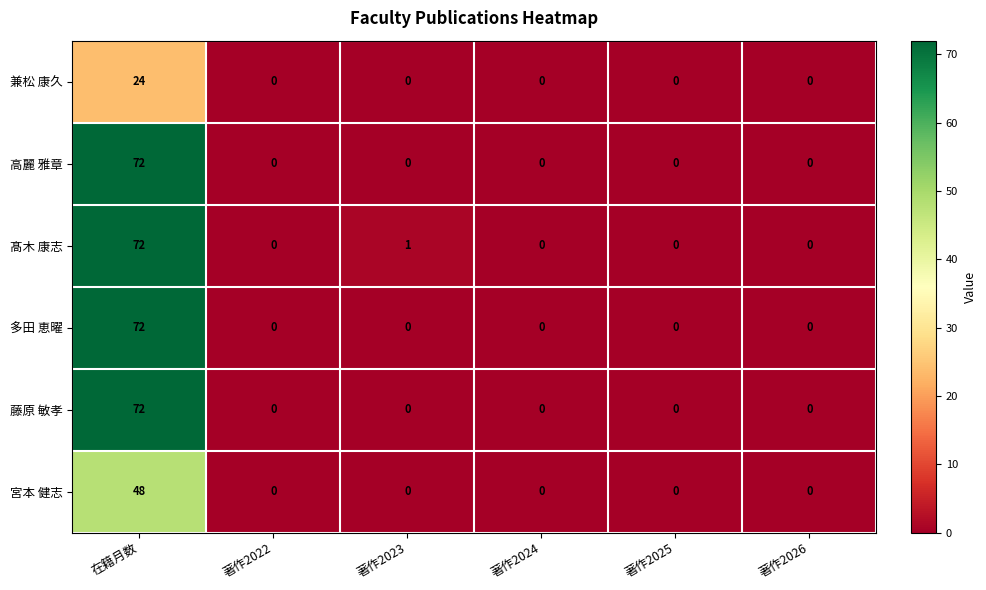

How many distinct data groups are displayed?

6